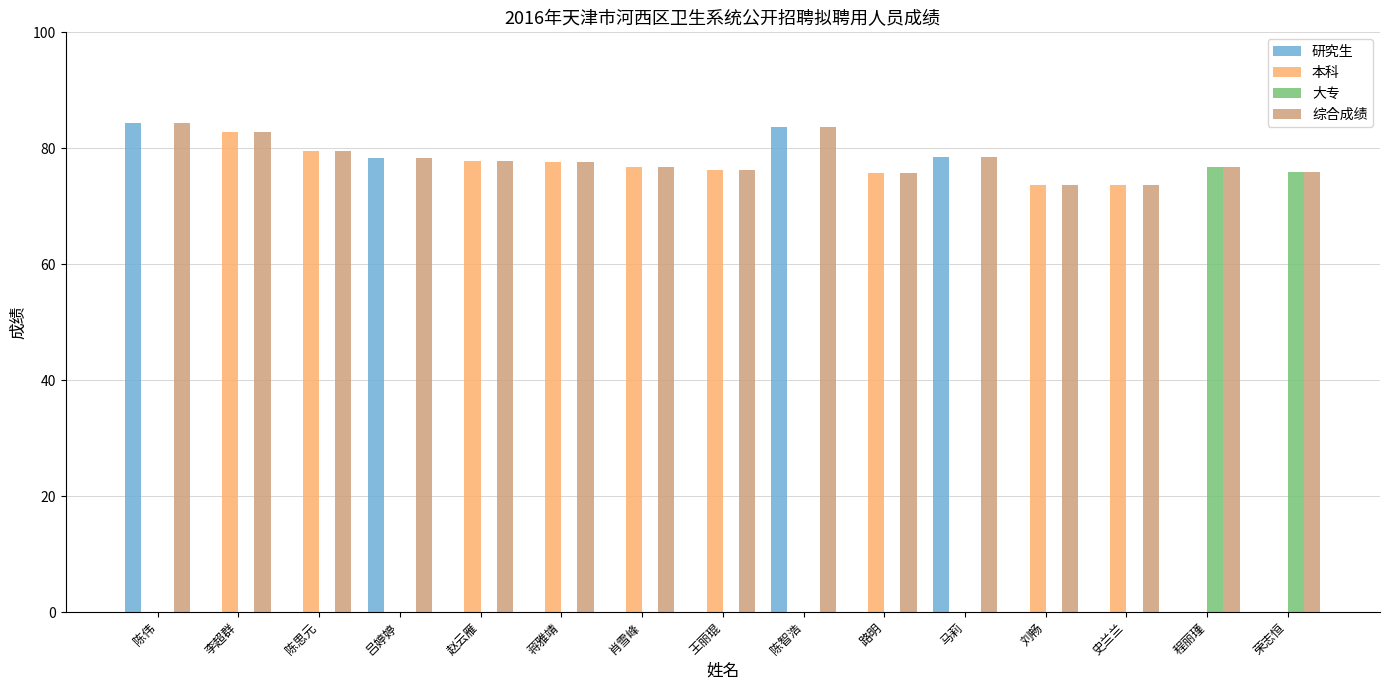

What is the sum of all 研究生 values?

324.8